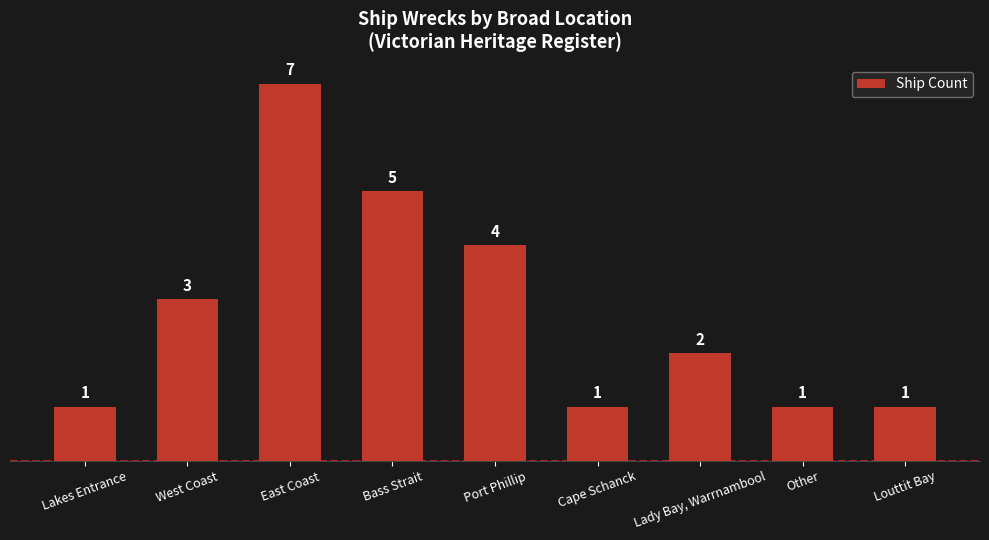

Reading left to right, transcribe all the data shown in this chart.

1	3	7	5	4	1	2	1	1